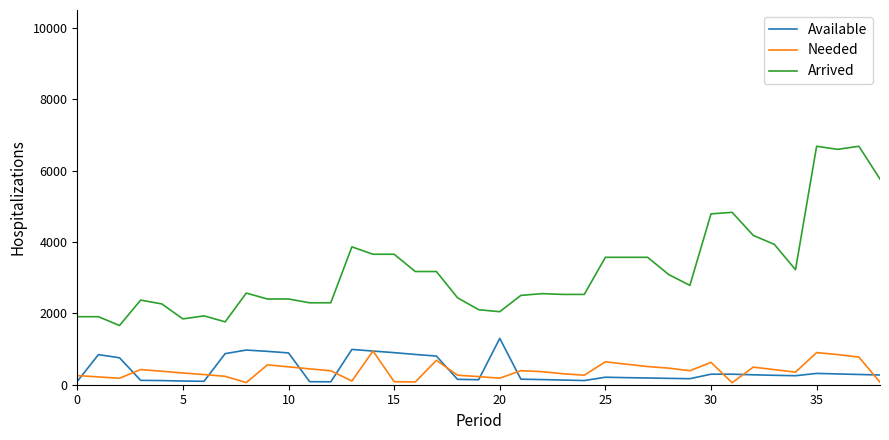

Which series has the widest spread of values?

Arrived